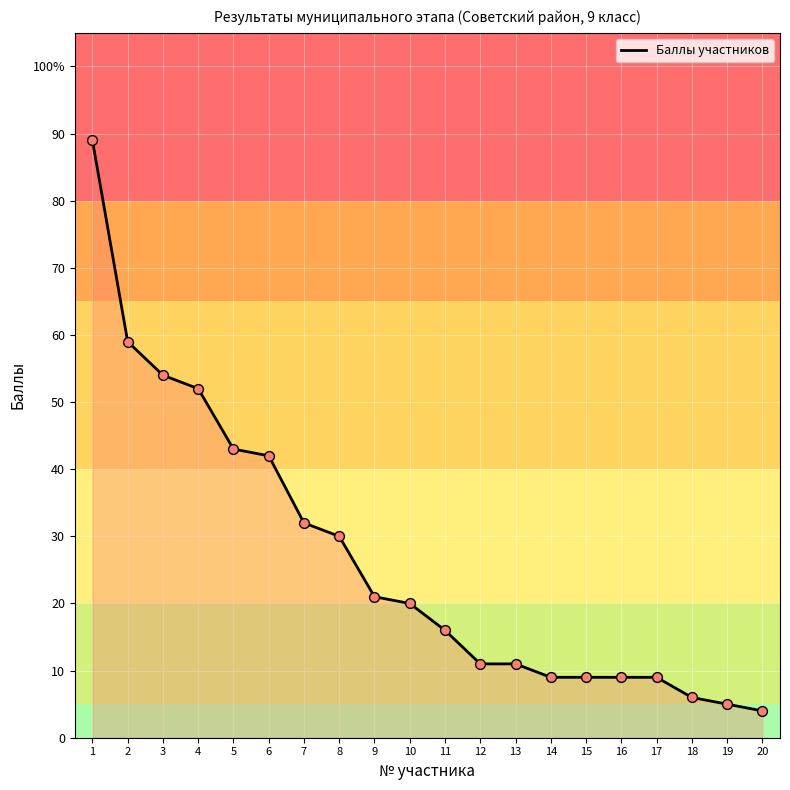

What is the change in value from 10 to 15?

-11